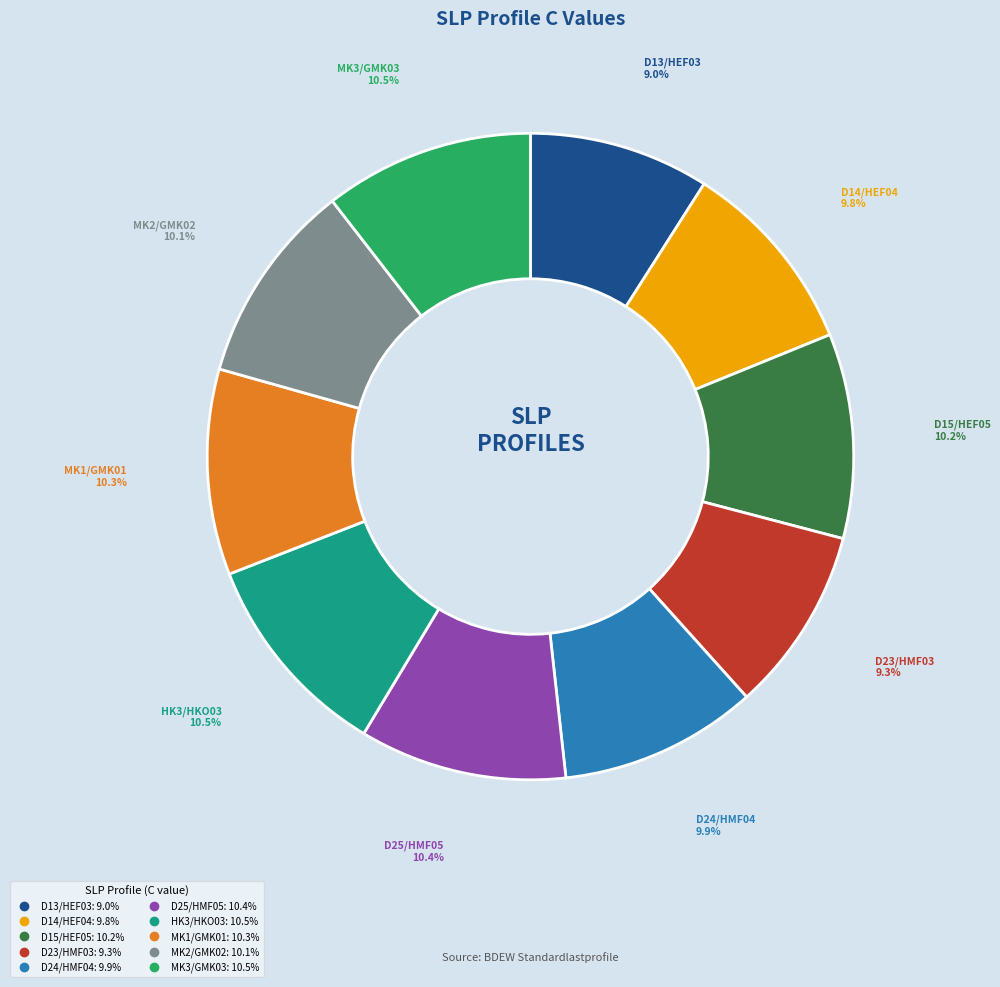

What is the ratio of the value at D13/HEF03 to the value at MK2/GMK02?

0.9